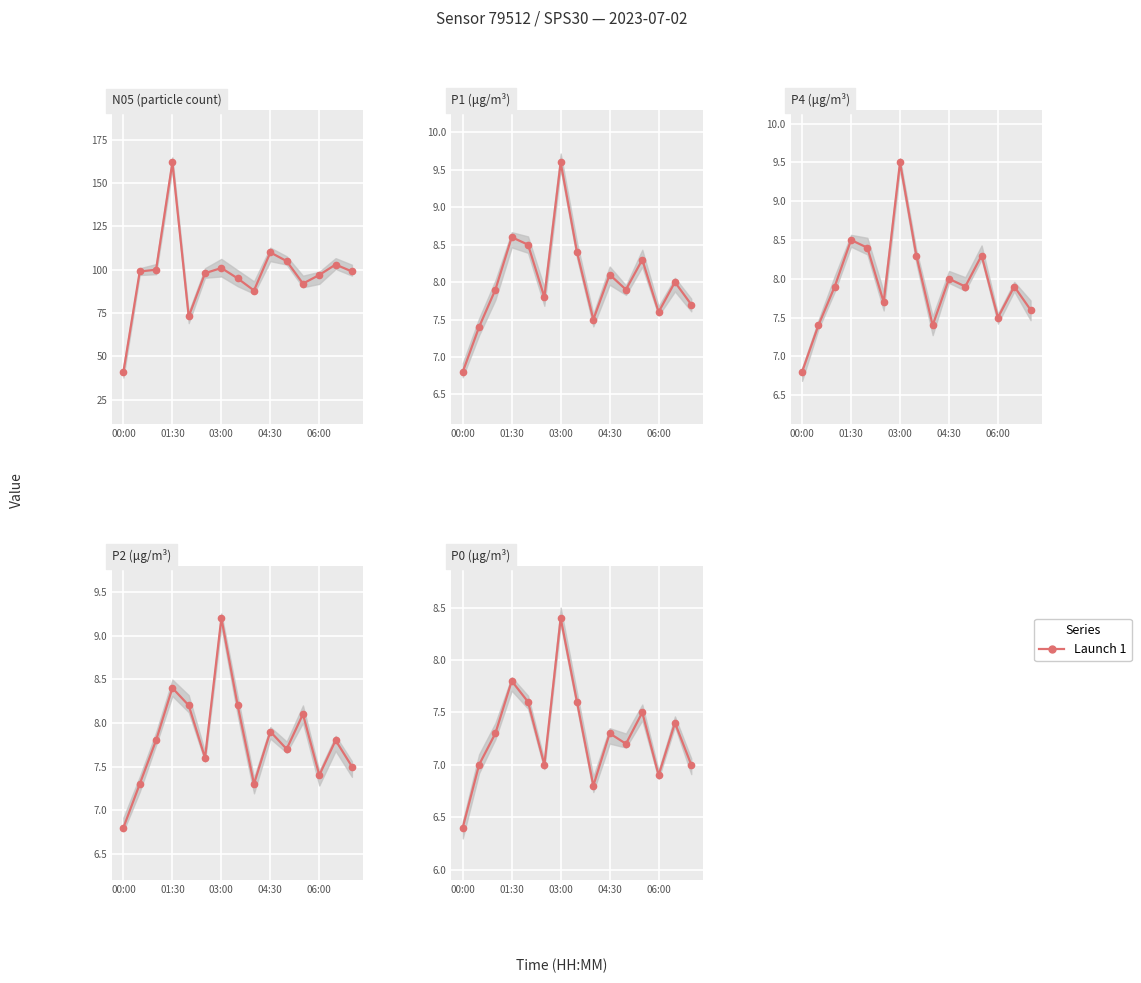

True or false: P2 has a value of 10.8 at 8.

False